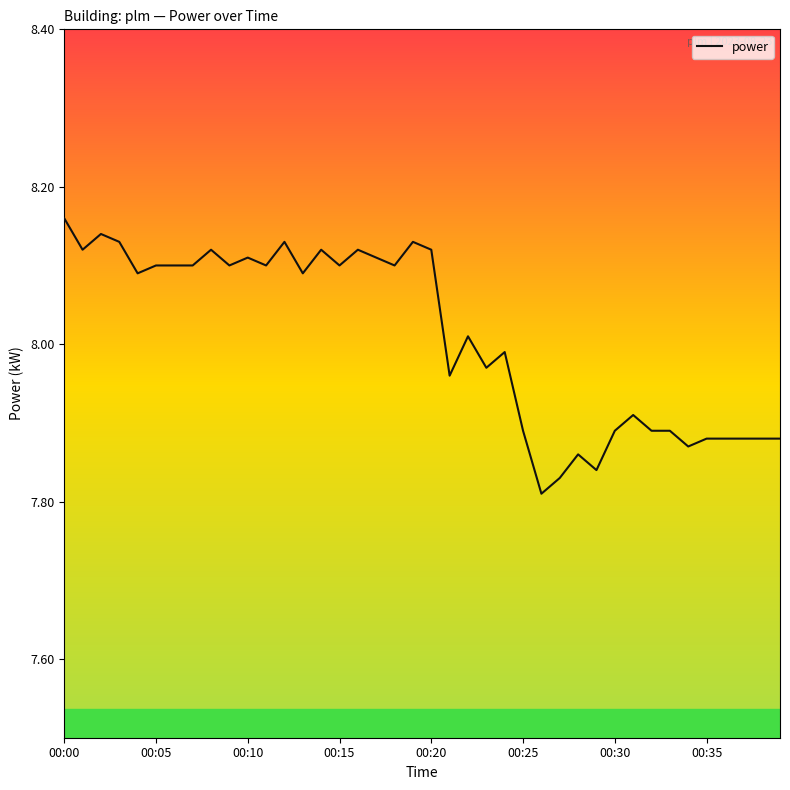

Where does the data first go above 8?

00:00